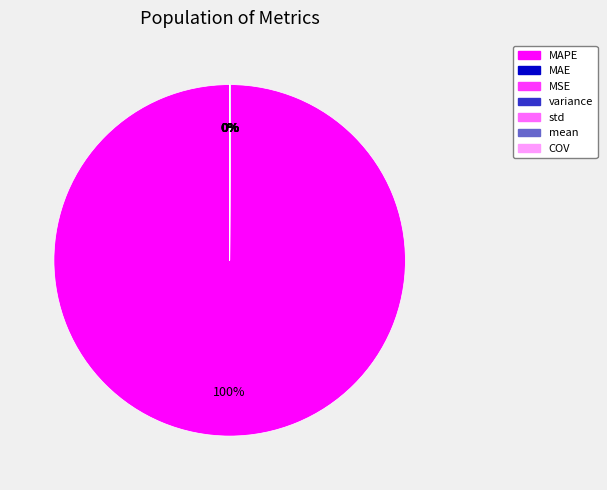

Combined, do COV and MAE account for over 50%?

No